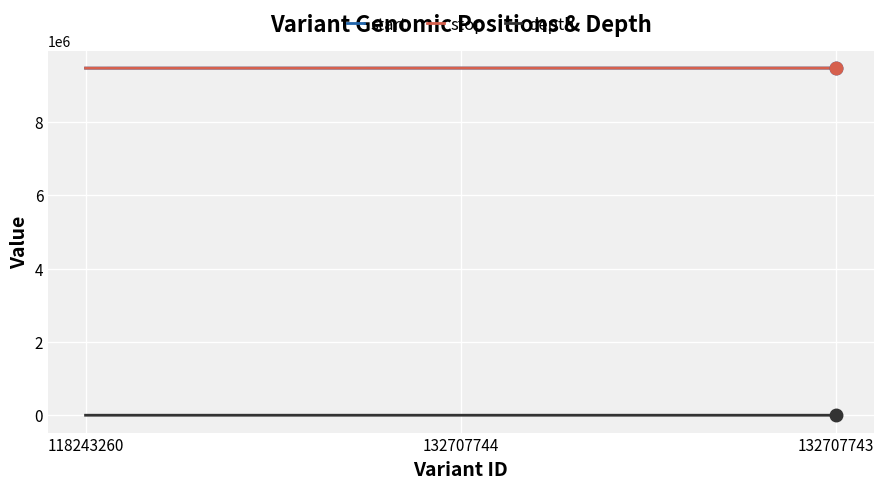

At which label does stop first exceed 9469965?

132707744